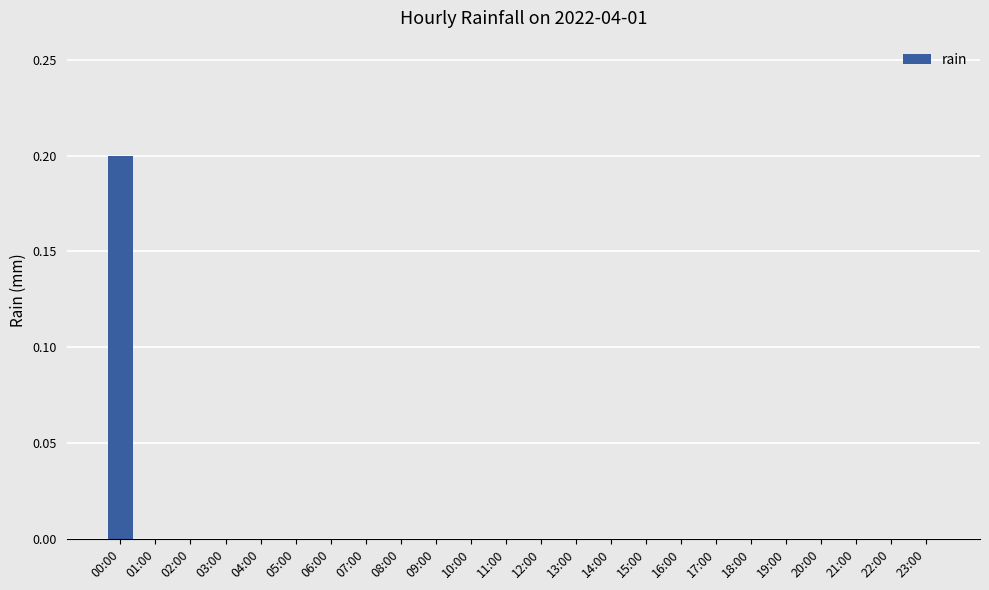

True or false: the data shows -0.1 at 12:00.

False